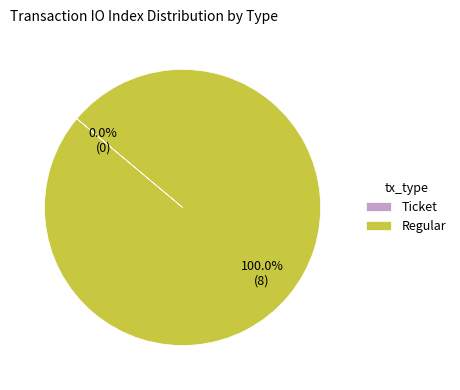

To the nearest percent, what is the difference between the largest and smallest slice percentages?

100%